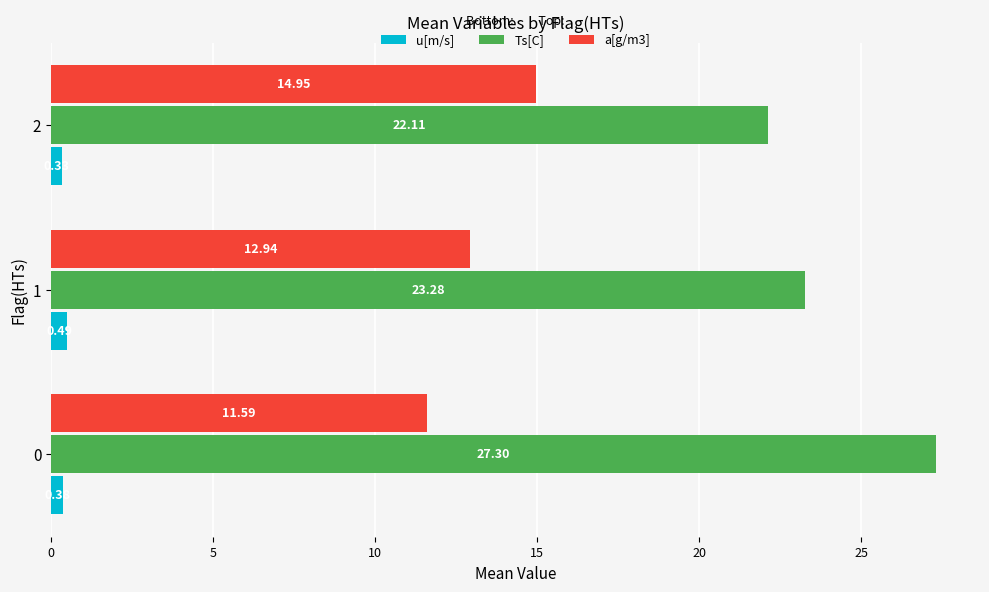

List the series in order of their overall mean, highest first.

Ts[C], a[g/m3], u[m/s]